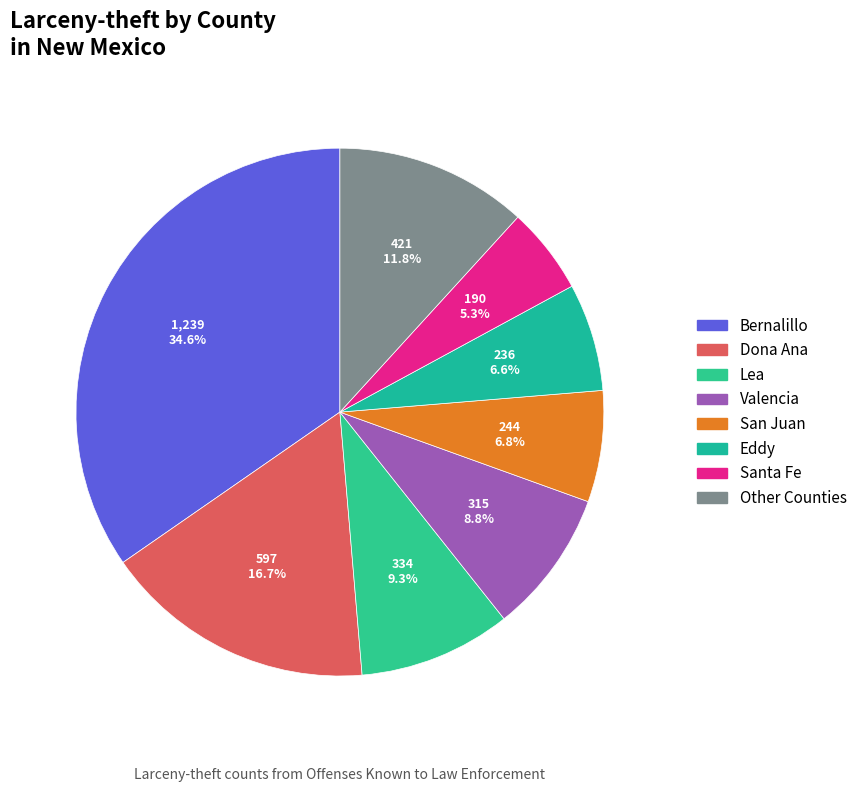

How many segments does this pie chart have?

8